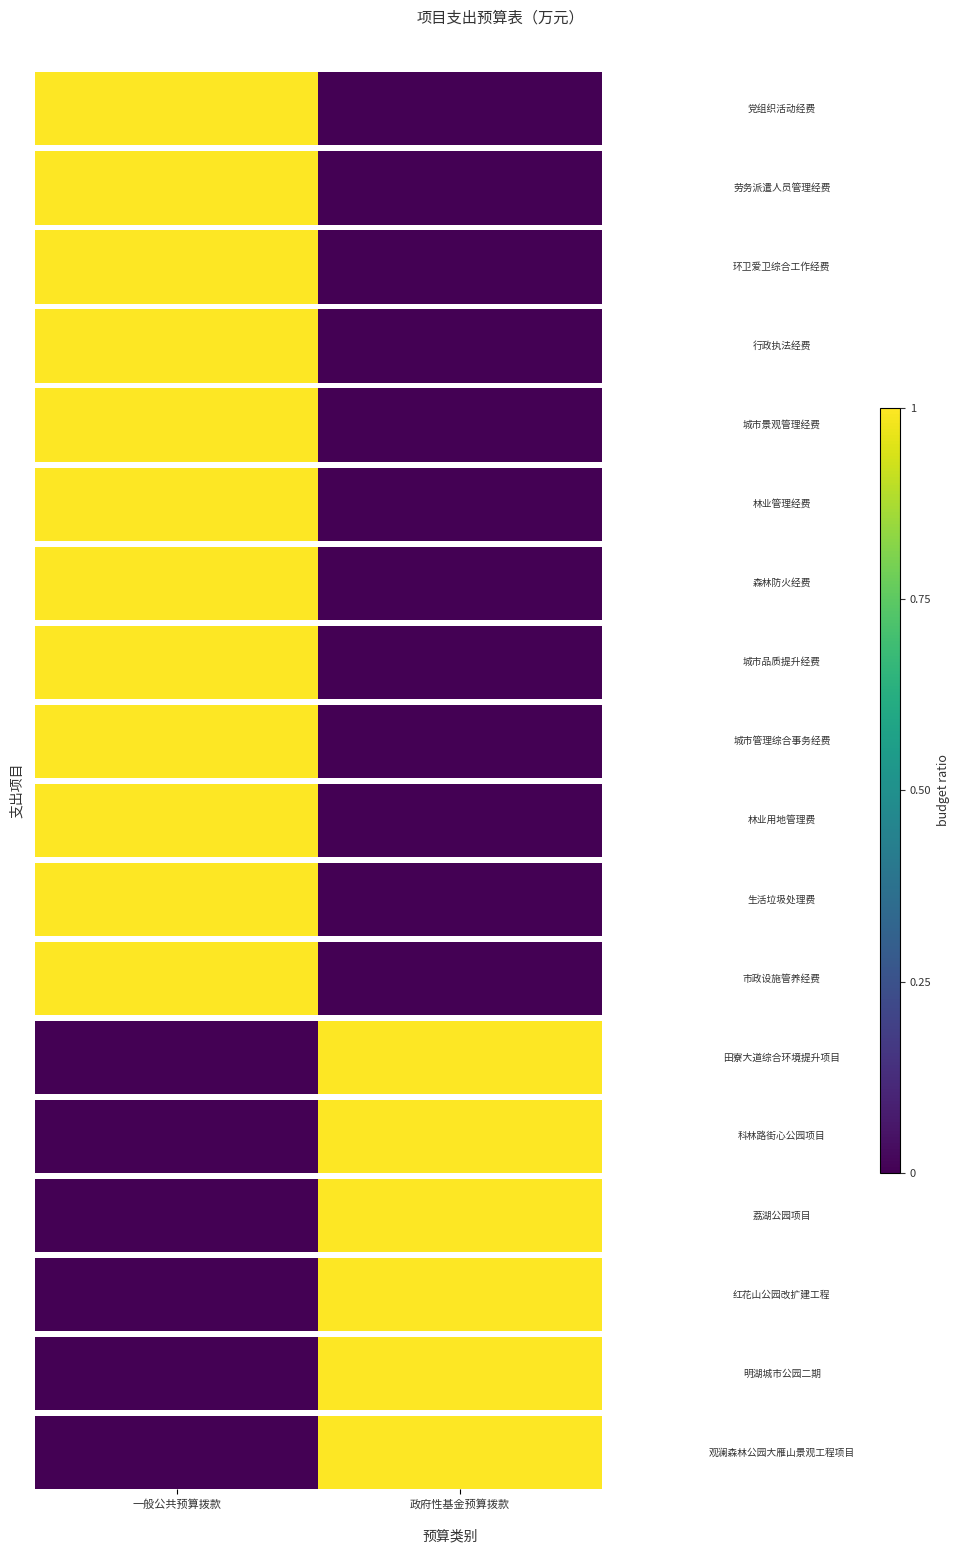

What is the difference between the values at 一般公共预算拨款 and 政府性基金预算拨款?

1